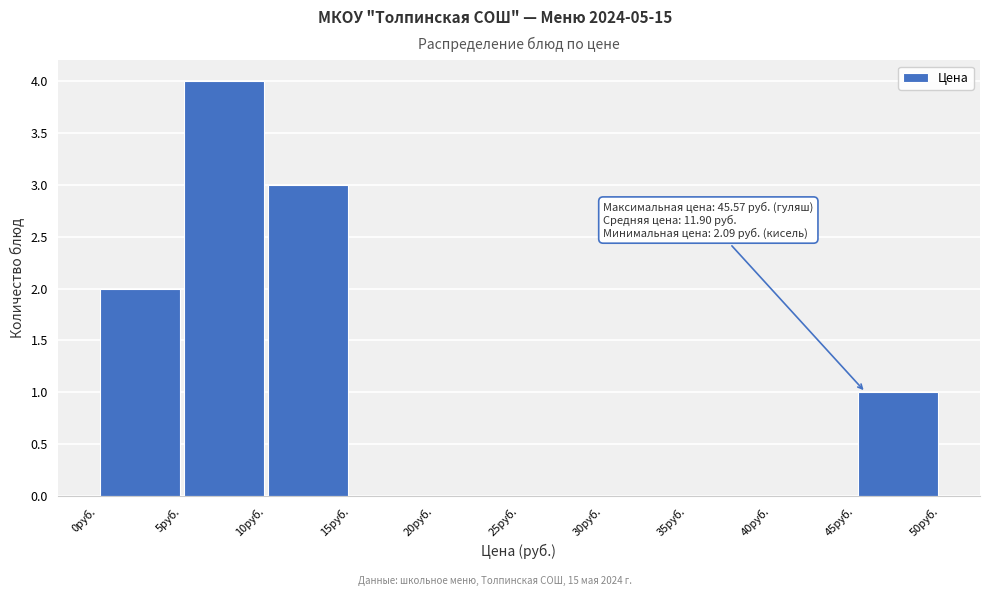

Which range on the x-axis has the tallest bar?

5 to 10